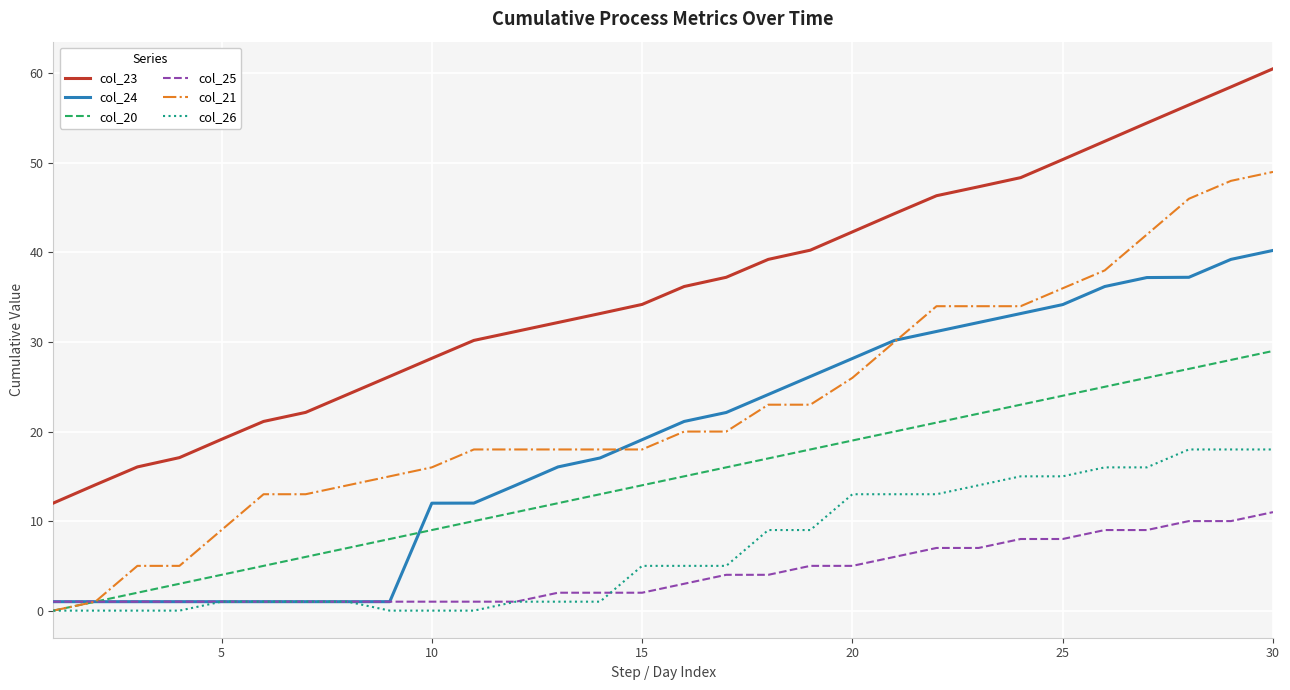

Count the number of data series in this chart.

6